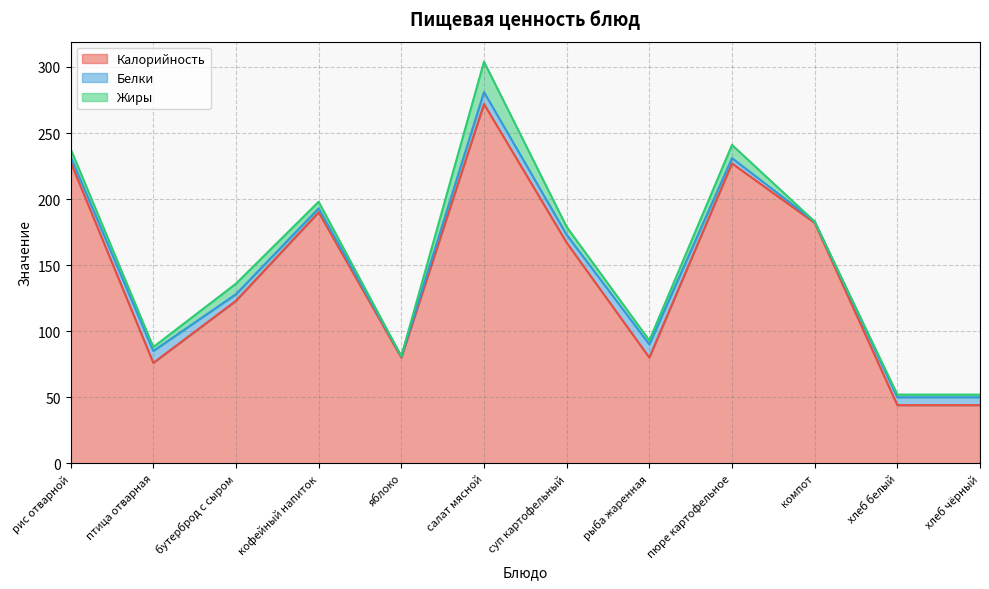

At which category is the sum across all series the highest?

салат мясной